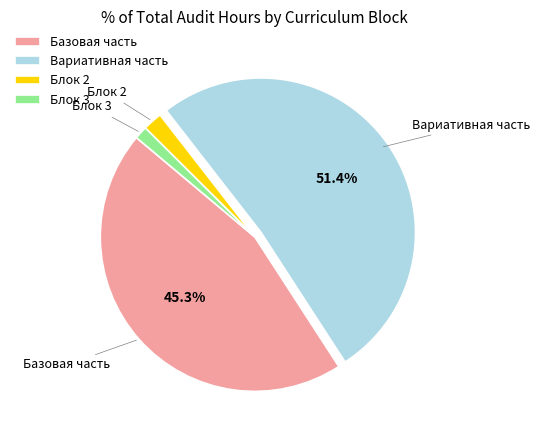

To the nearest percent, what is the difference between the largest and smallest slice percentages?

50%